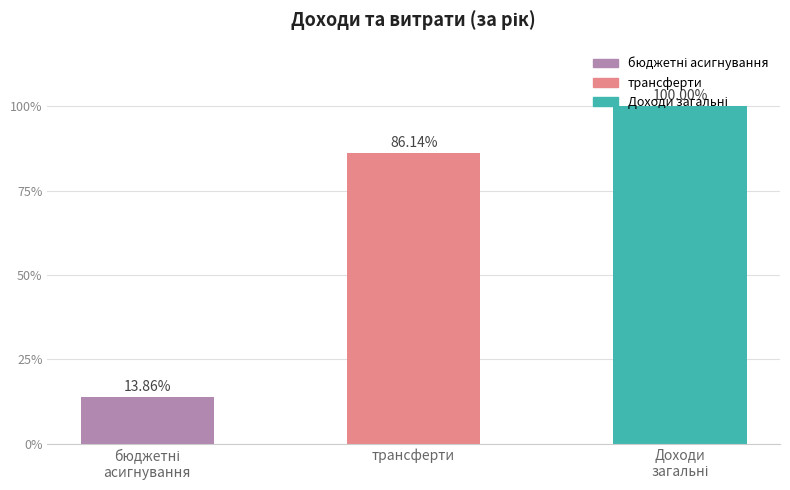

Approximately how many times larger is the value at трансферти compared to Доходи від обмінних і необмінних операцій?

0.9